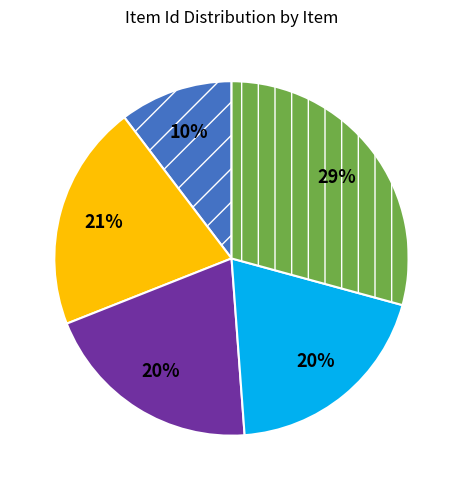

How many segments does this pie chart have?

5